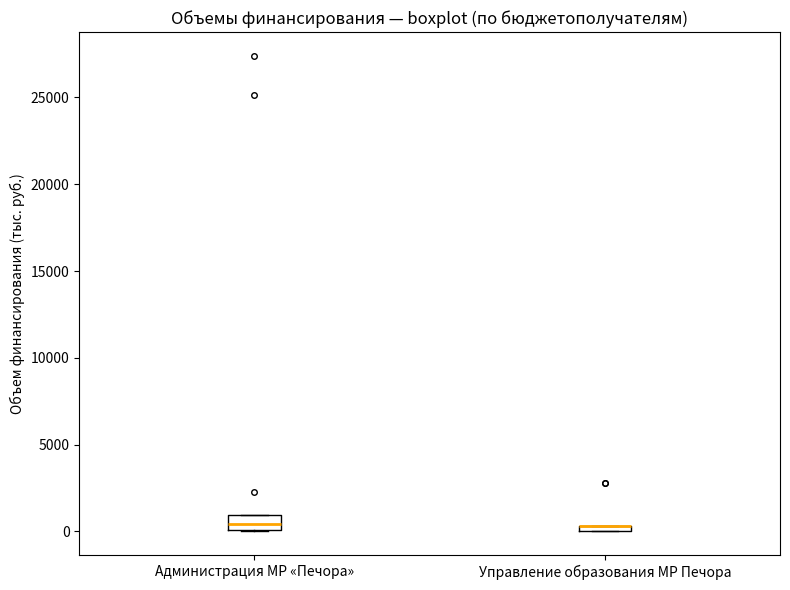

Where is the lower edge of the box for Администрация МР «Печора» on the y-axis? The values are not printed on the chart, so give them approximately, as read against the axis.

0